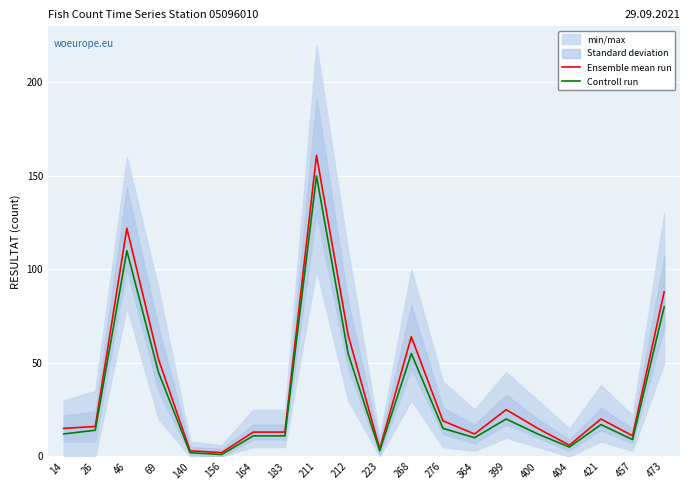

Which category has the lowest value across all series?

156